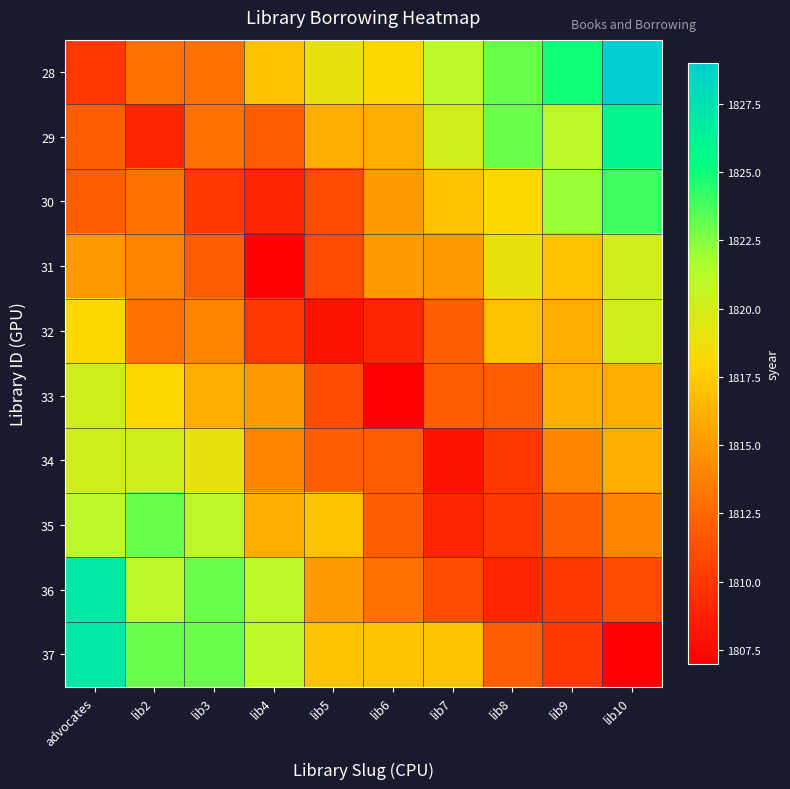

What is the spread (max minus min) of values at advocates?

17